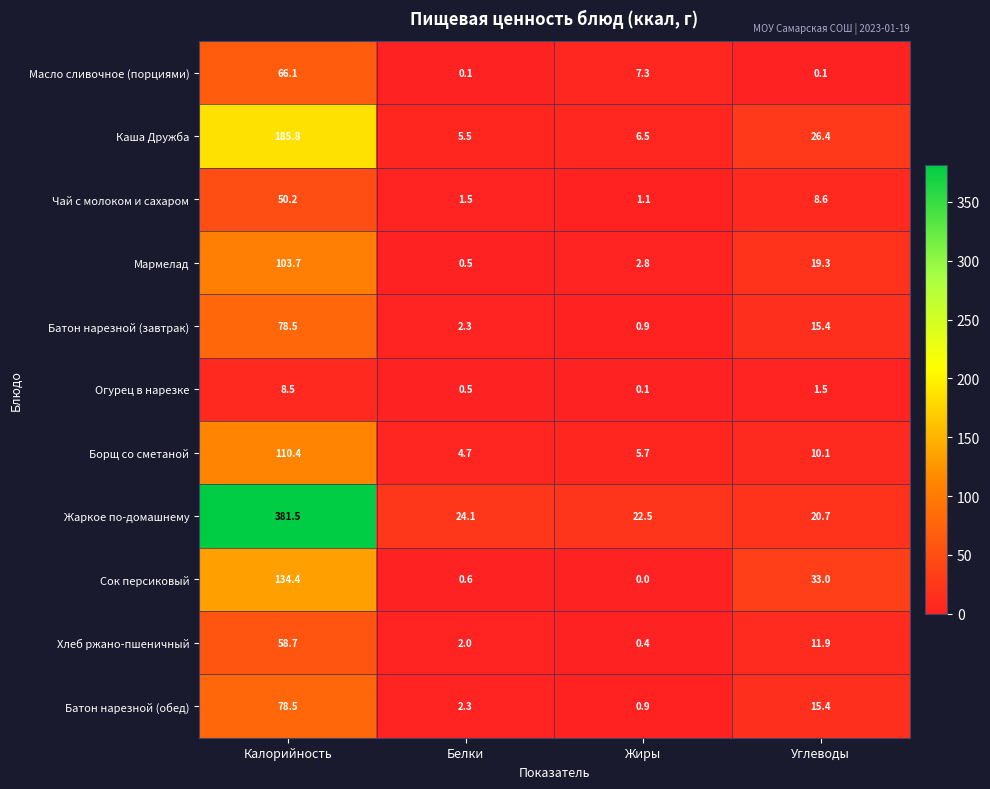

What is the approximate value of Чай с молоком и сахаром at Углеводы?

8.6